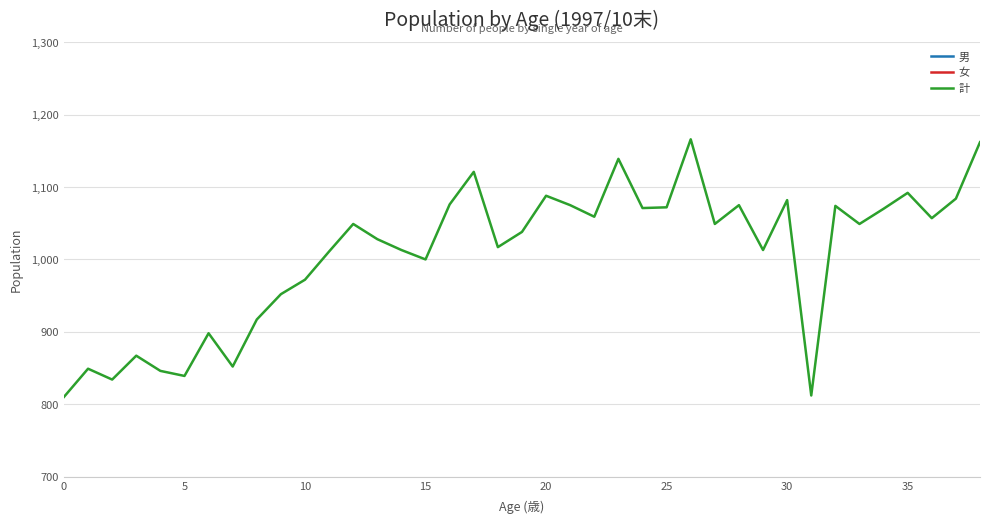

Which series has the largest range (max minus min)?

計